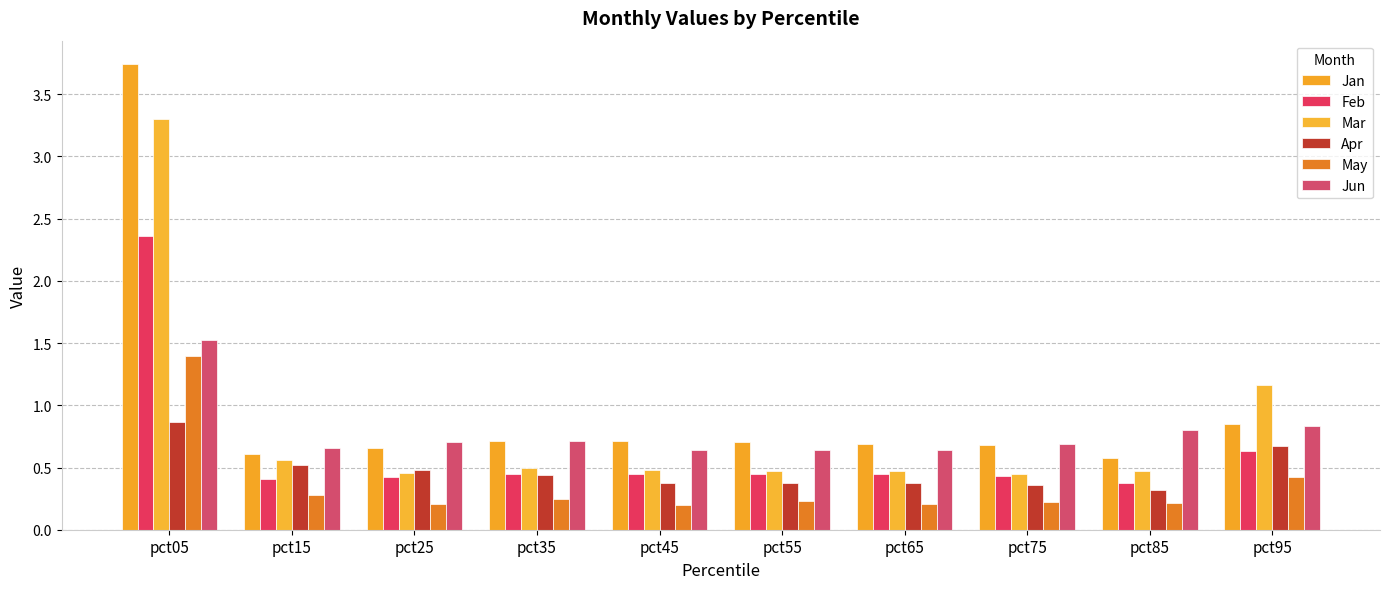

At which category does the chart reach its minimum across all series?

pct45